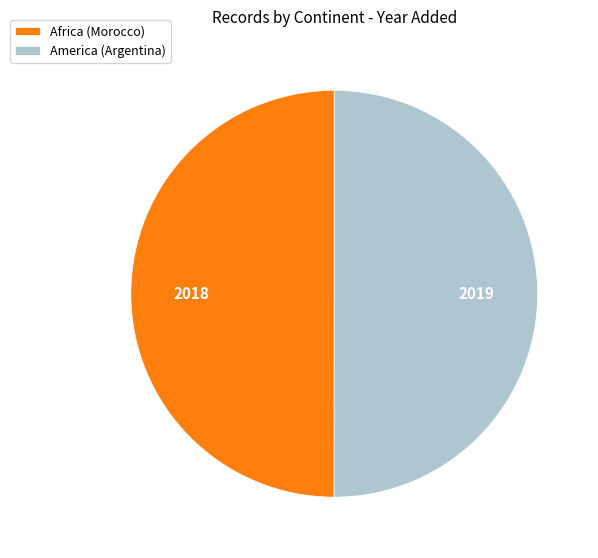

Is it true that America (Argentina) is 57% of the pie?

False